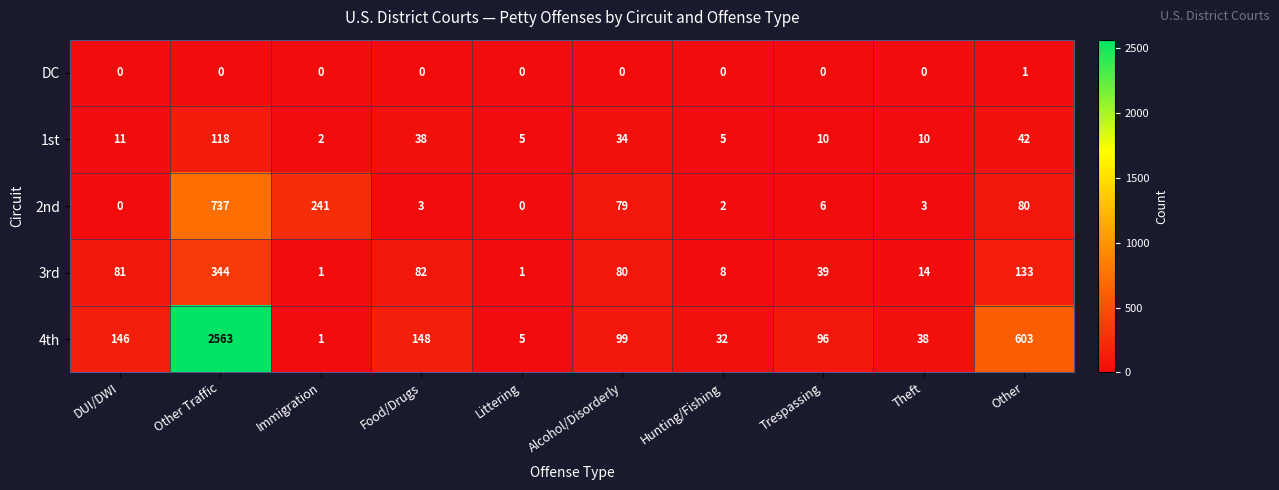

The value of 4th at Food/Drugs is 148. True or false?

True